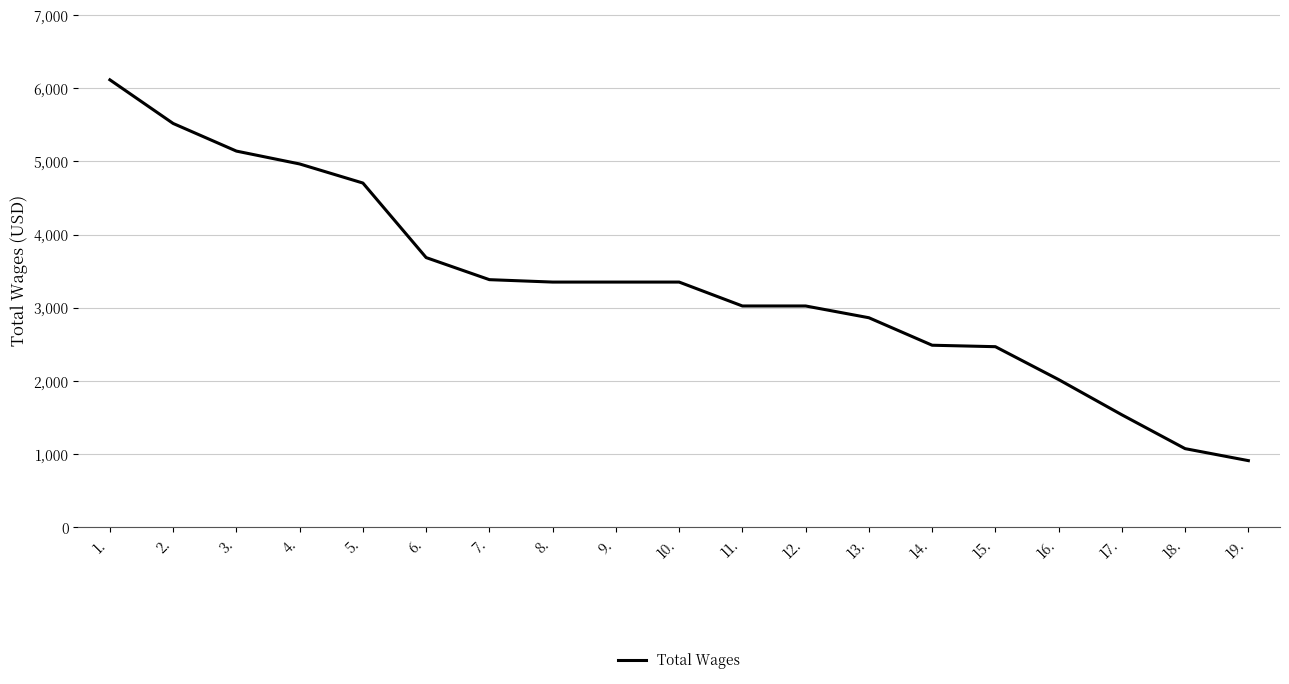

What is the ratio of the value at 7. to the value at 12.?

1.1